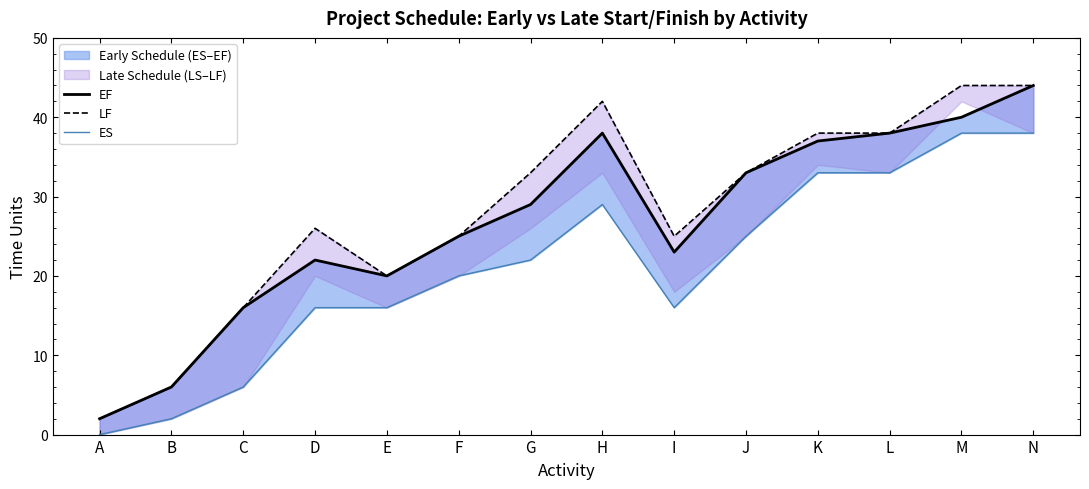

True or false: EF has more than 0 points higher than both neighbors.

True